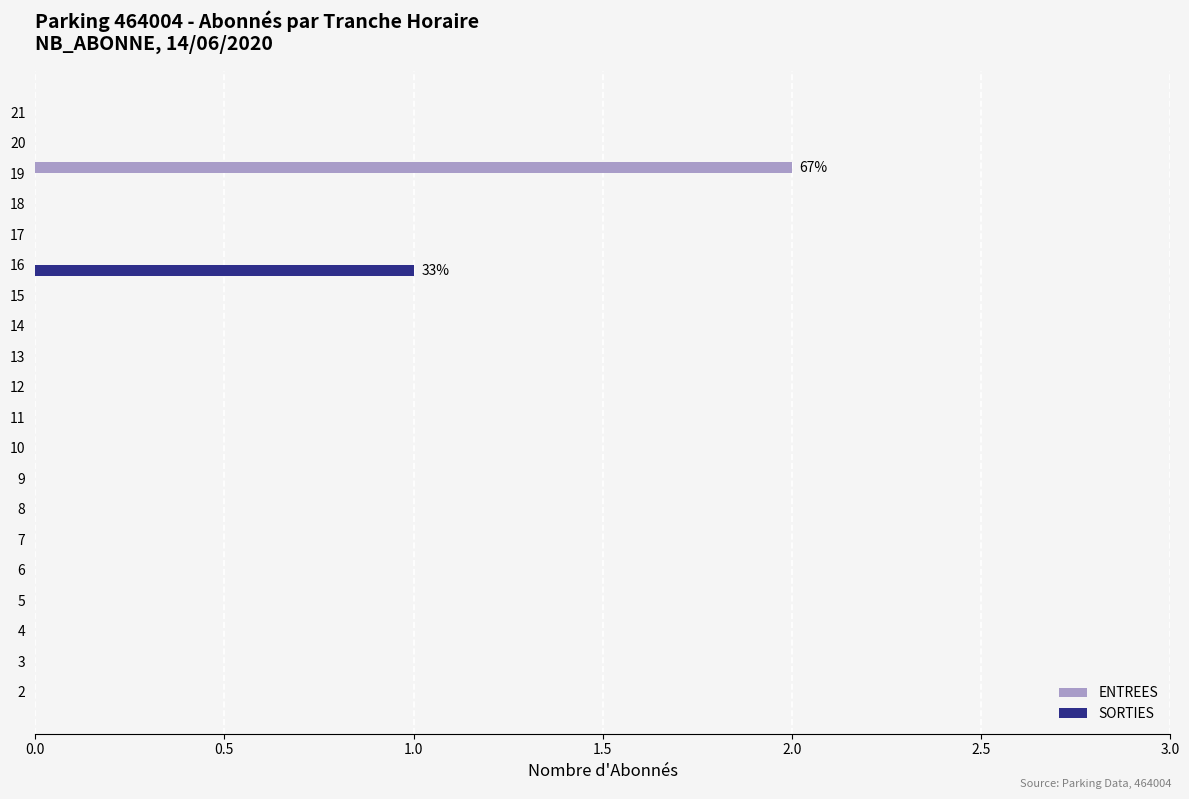

At which category does the chart reach its peak across all series?

19